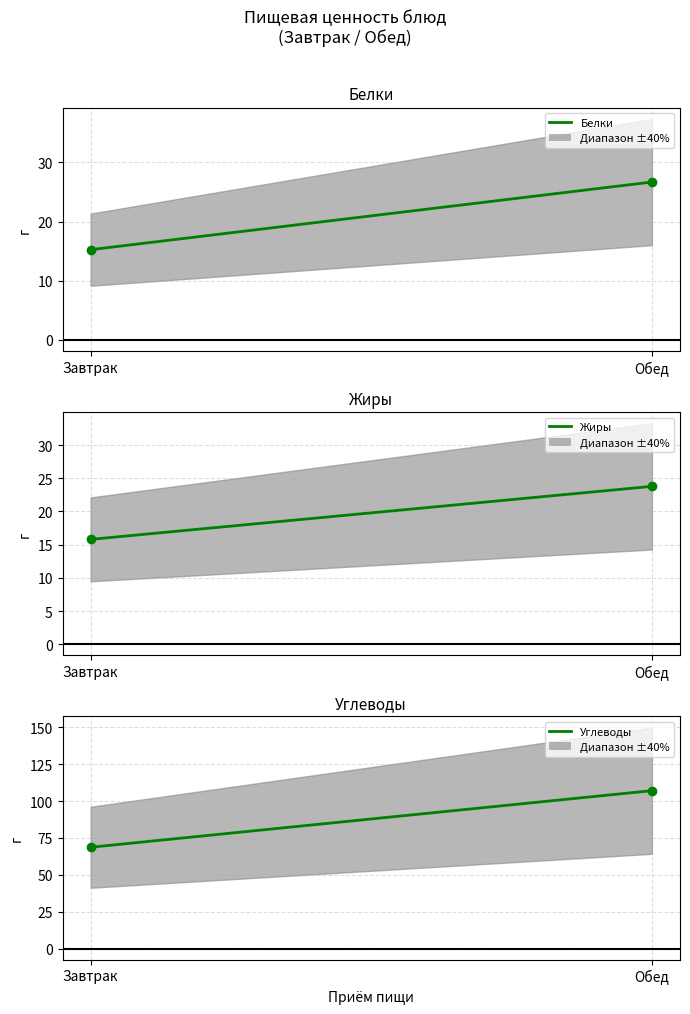

Which series has the widest spread of values?

Углеводы